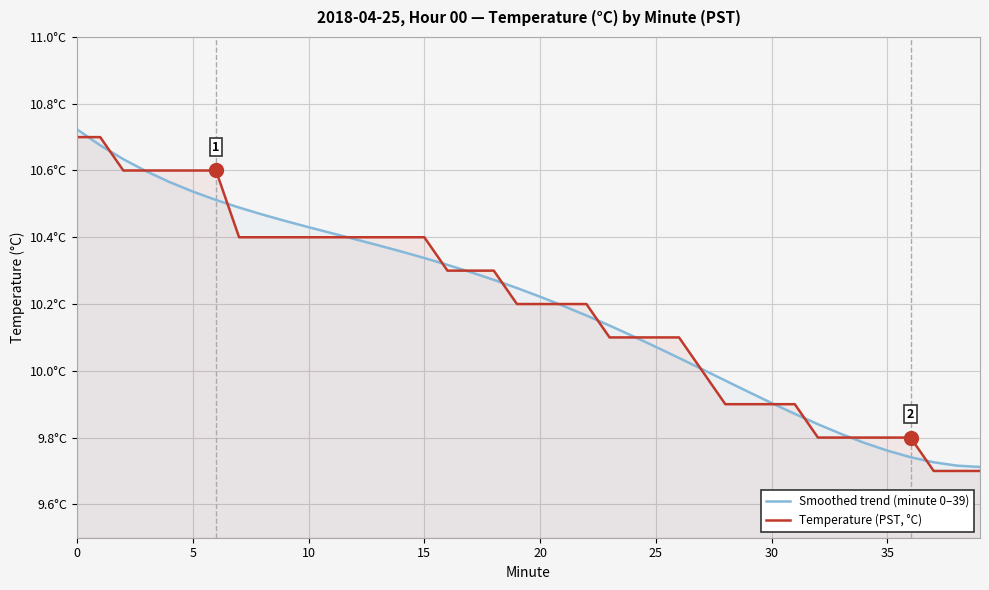

Which series changed the most between 29 and 35?

Smoothed trend (minute 0–39)